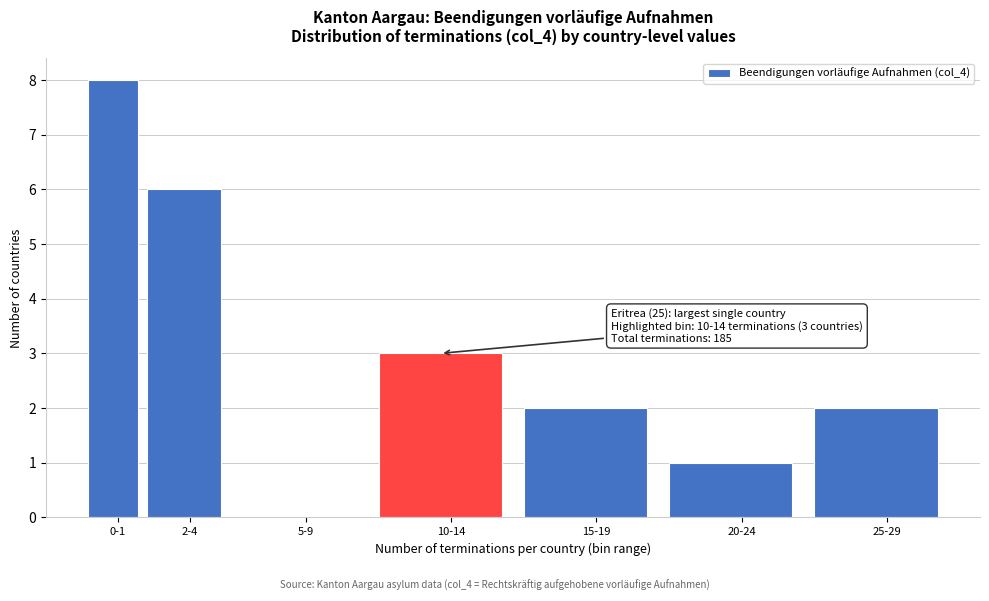

Reading right to left, list all the values displayed in this chart.

25-29=2	20-24=1	15-19=2	10-14=3	5-9=0	2-4=6	0-1=8